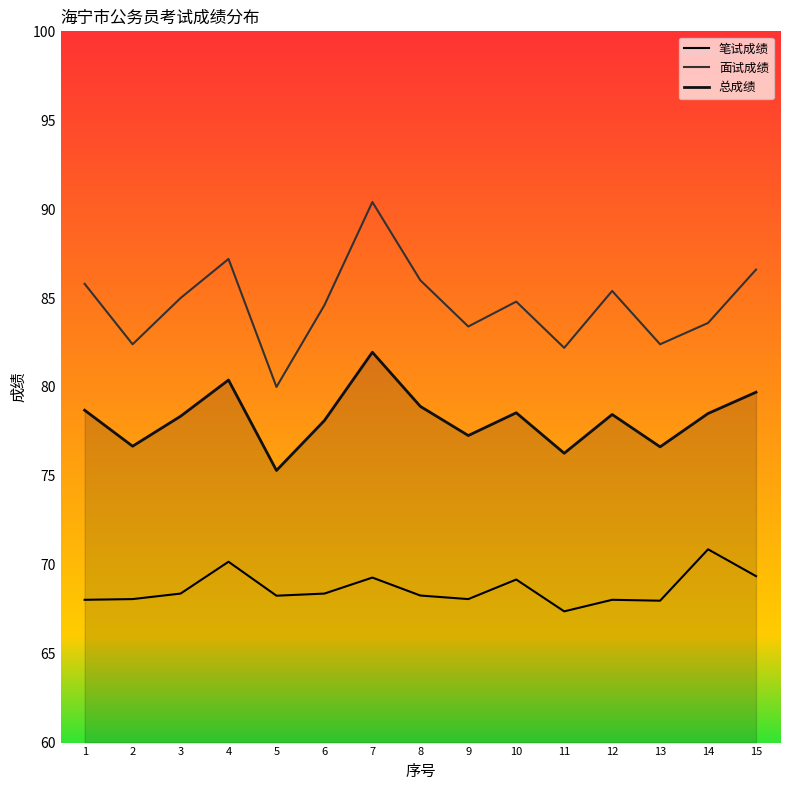

Reading left to right, what are all the values shown in this chart?

笔试成绩: 68.0	68.1	68.4	70.2	68.3	68.4	69.3	68.3	68.1	69.2	67.4	68.0	68.0	70.9	69.4
面试成绩: 85.8	82.4	85.0	87.2	80.0	84.6	90.4	86.0	83.4	84.8	82.2	85.4	82.4	83.6	86.6
总成绩: 78.7	76.7	78.4	80.4	75.3	78.1	82.0	78.9	77.3	78.5	76.3	78.5	76.6	78.5	79.7